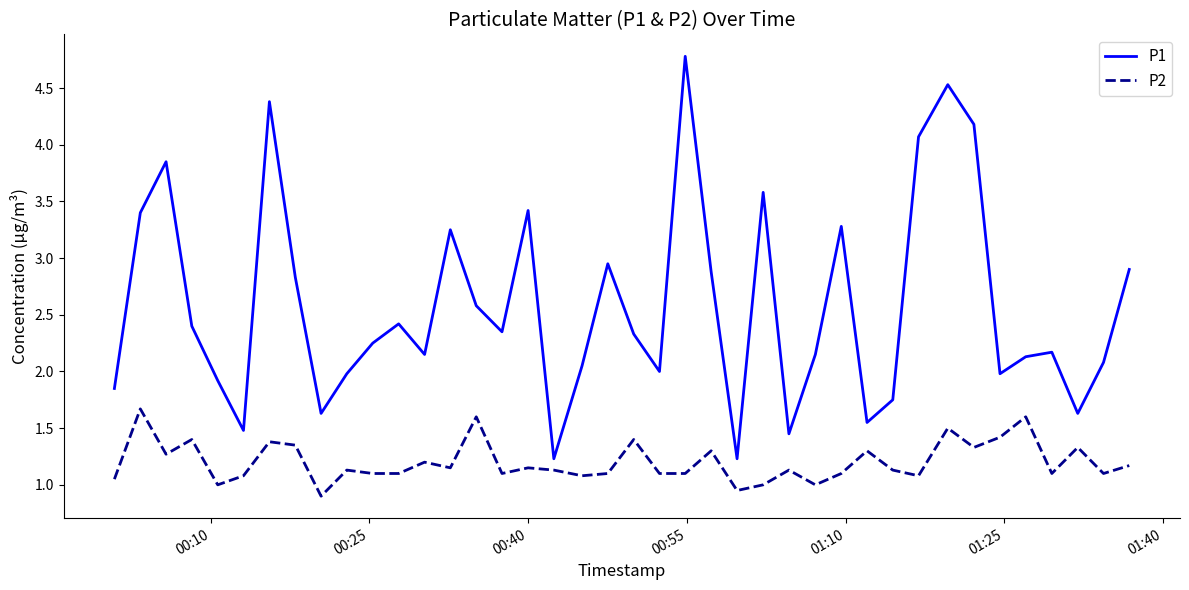

Which series has the largest total across all categories?

P1